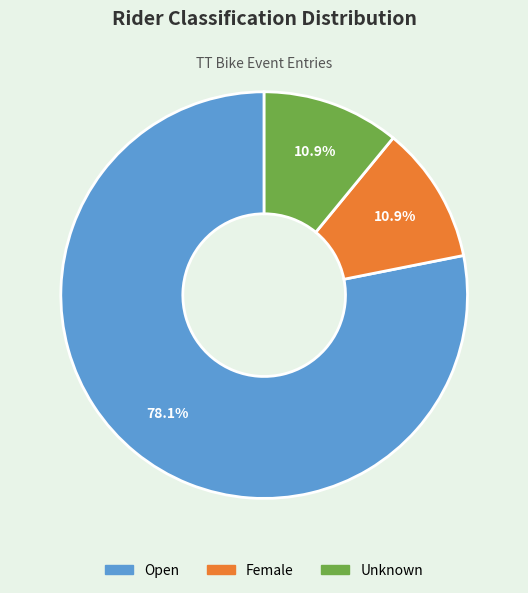

How much of the chart is everything except Female?

89.1%